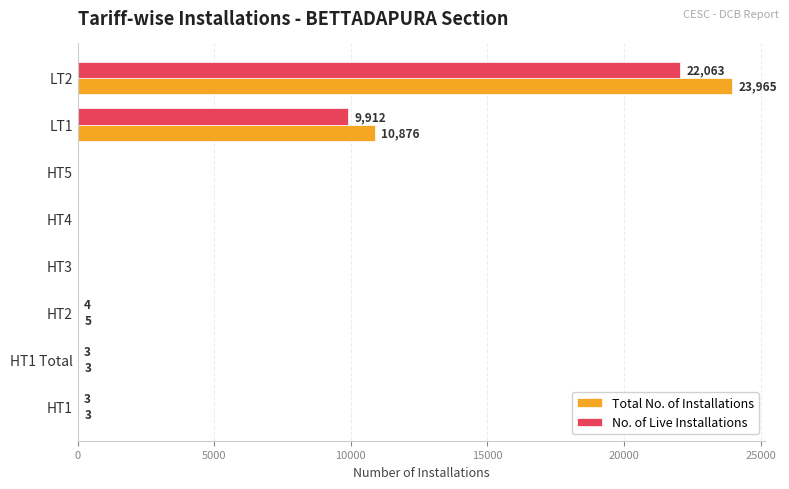

Read the No. of Live Installations value at LT2.

22063